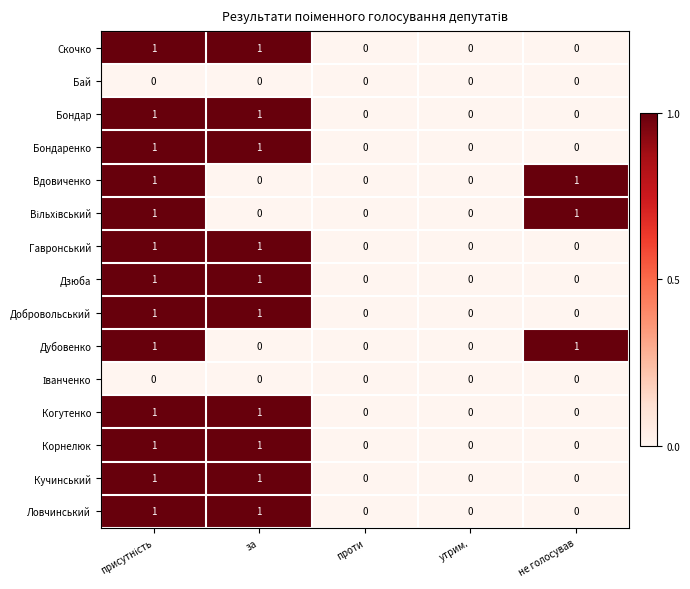

Is the value of Ловчинський at утрим. greater than the value of Скочко at за?

No